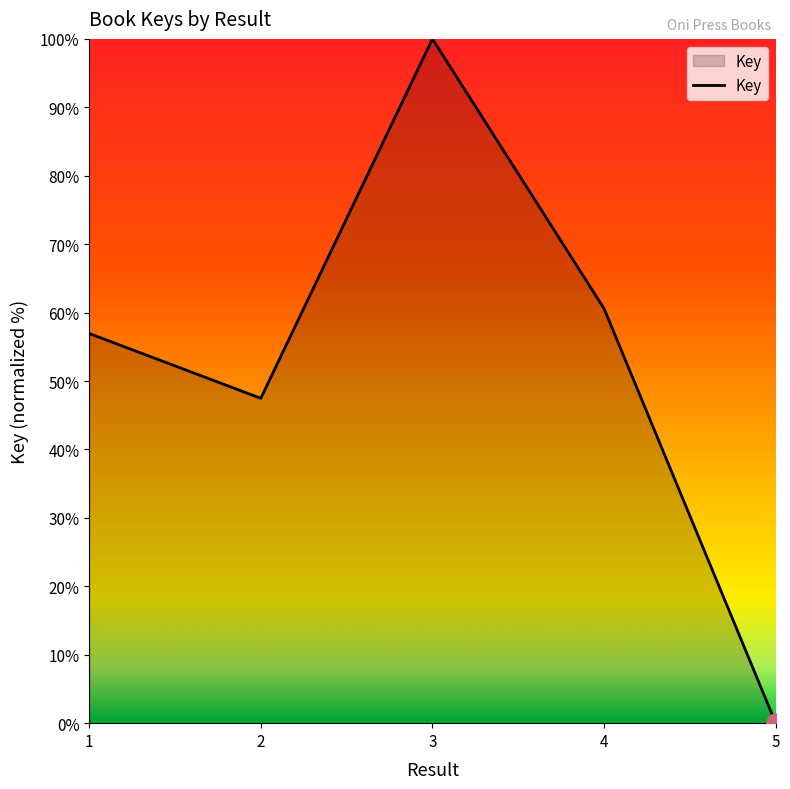

How many interior local valleys (lower than both neighbors) does the data have?

1